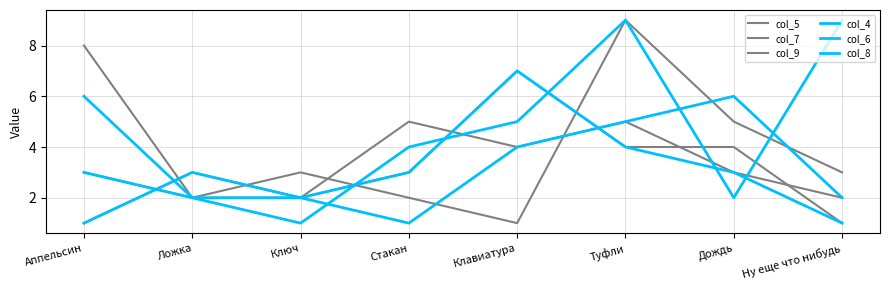

What is the approximate value of col_6 at Туфли?

9